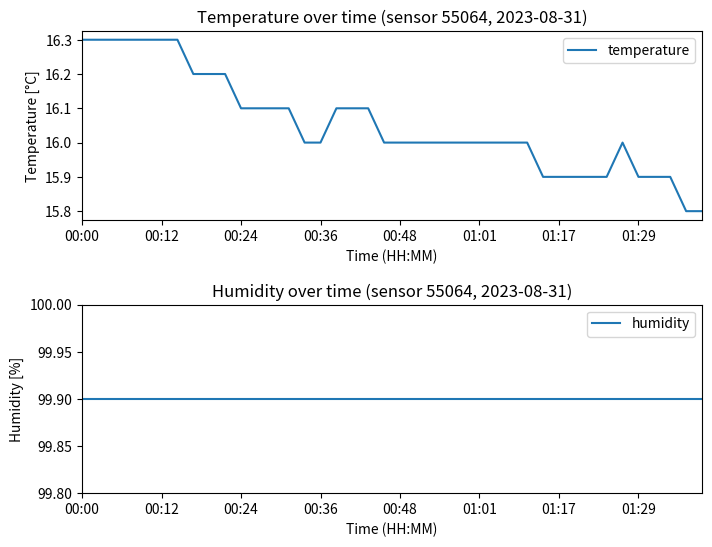

Between 27 and 22, which is larger?

27